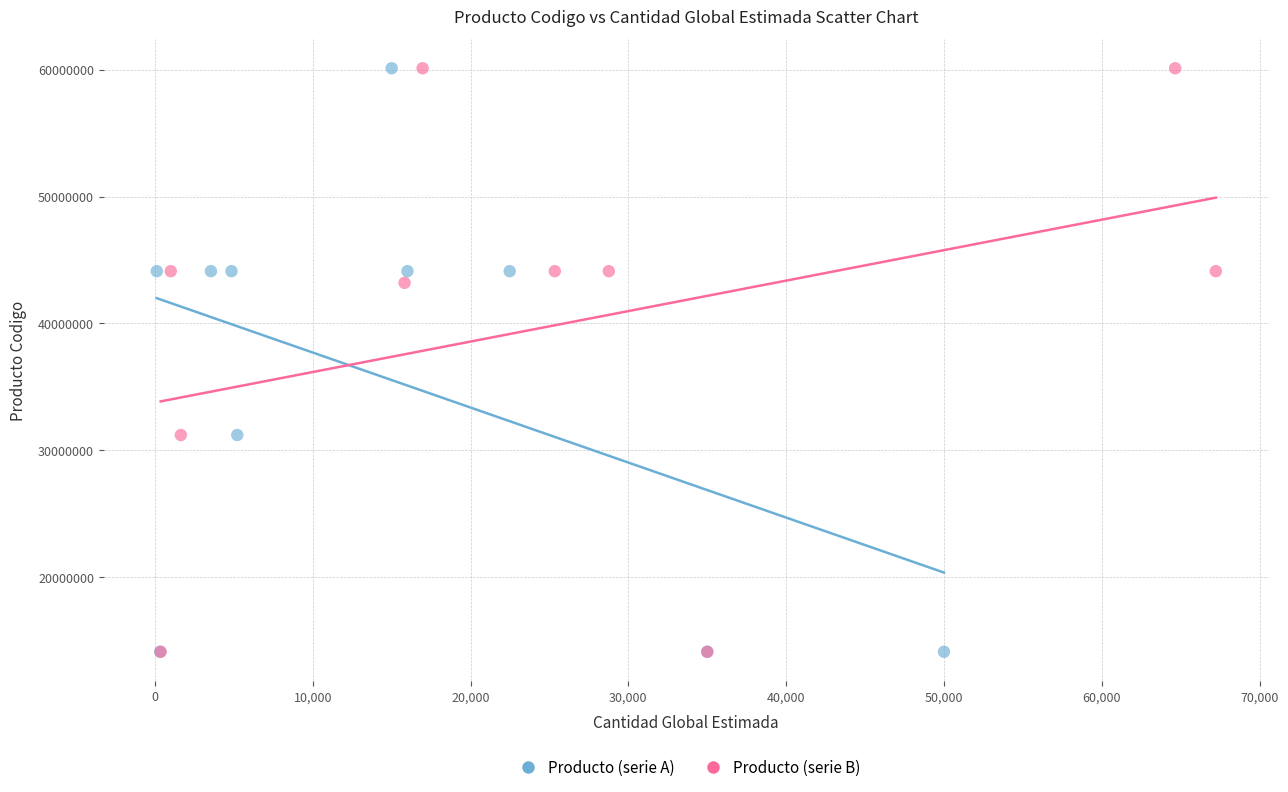

What are all the series names shown in the legend?

Producto (serie A), Producto (serie B)